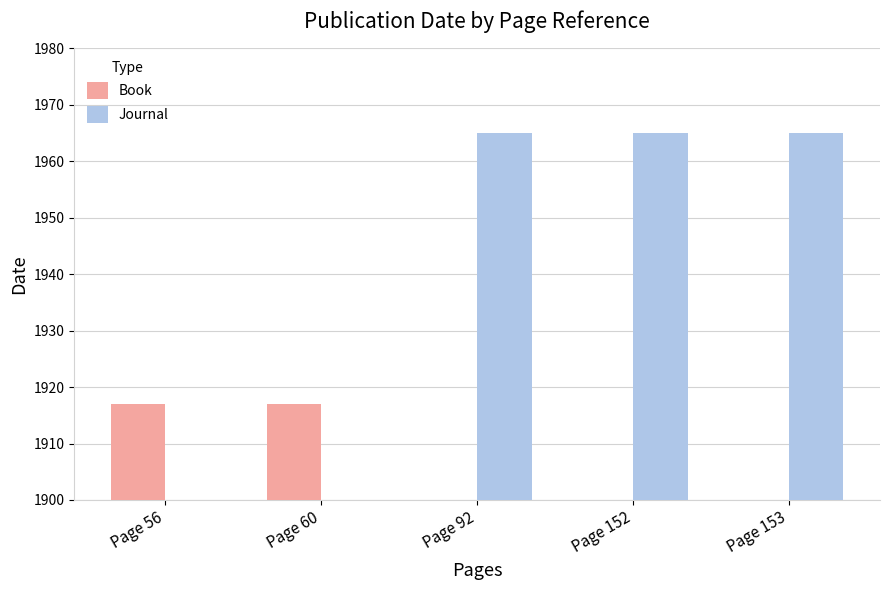

Is the value of Journal at Page 56 greater than the value of Book at Page 153?

No